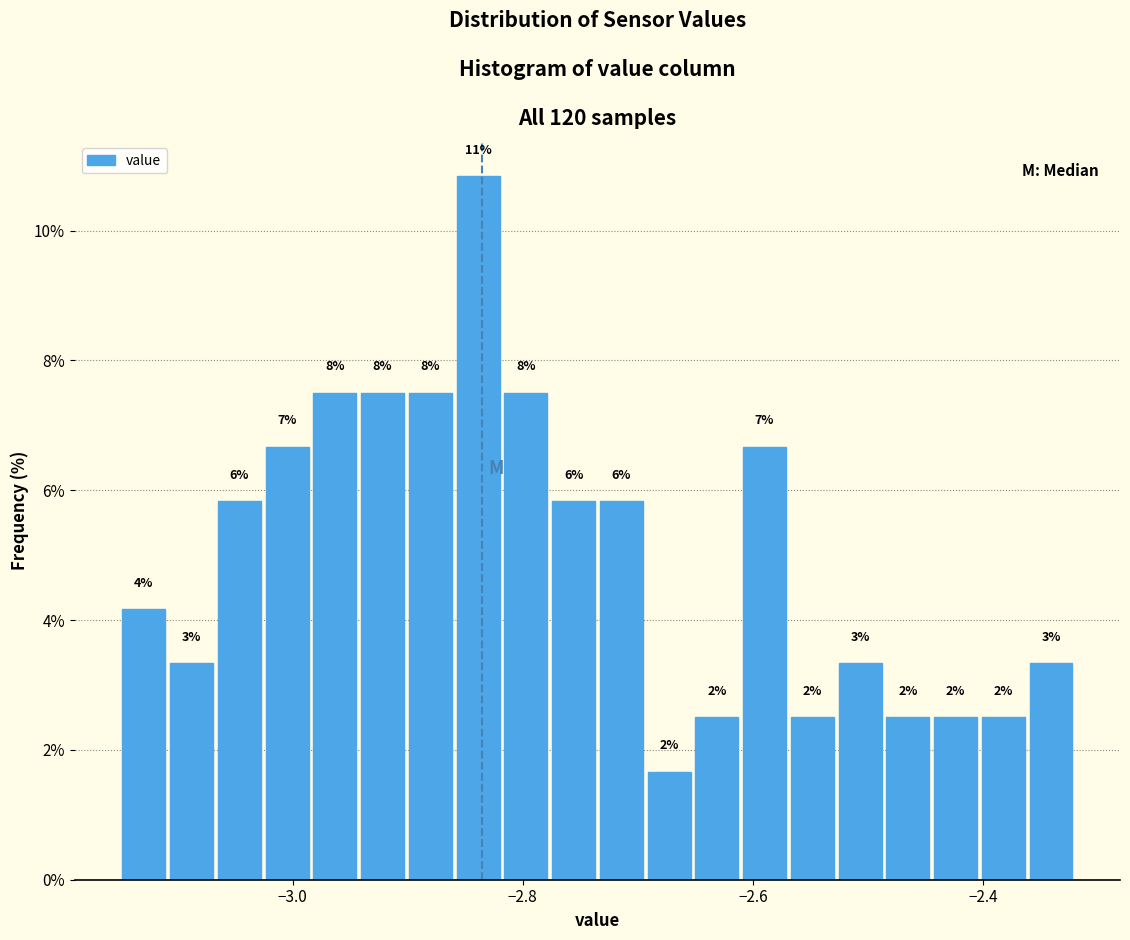

Around what value on the x-axis is the tallest bar? Give the approximate position of its centre, as read against the axis.

-2.84